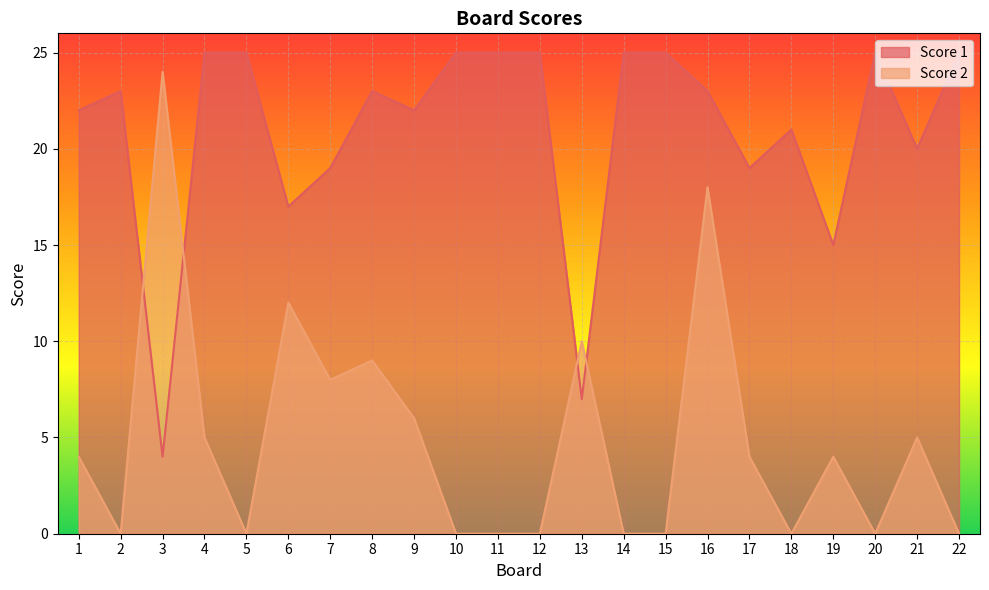

Which label corresponds to the largest value in the chart?

4